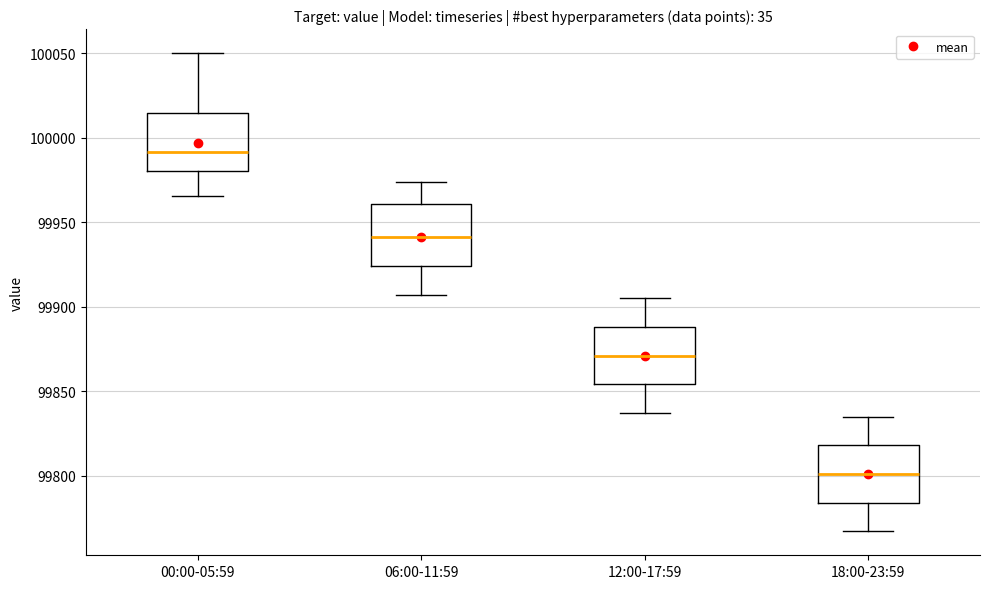

Which box has the highest median line?

00:00-05:59